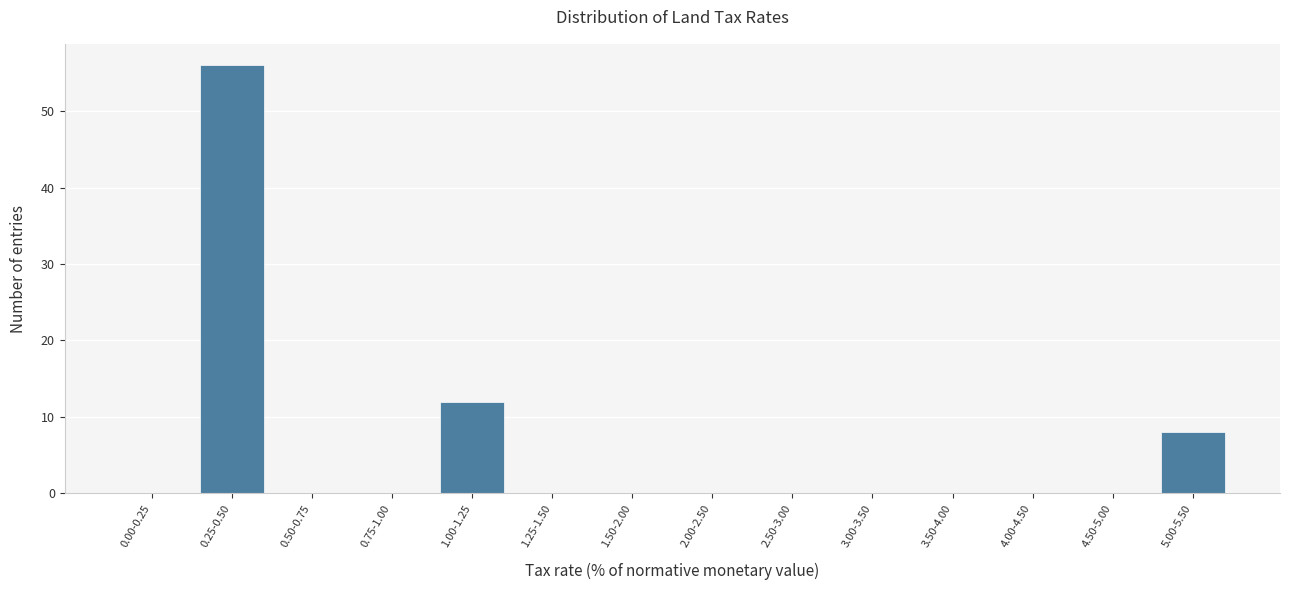

Reading right to left, list all the values displayed in this chart.

5.00-5.50=8	4.50-5.00=0	4.00-4.50=0	3.50-4.00=0	3.00-3.50=0	2.50-3.00=0	2.00-2.50=0	1.50-2.00=0	1.25-1.50=0	1.00-1.25=12	0.75-1.00=0	0.50-0.75=0	0.25-0.50=56	0.00-0.25=0